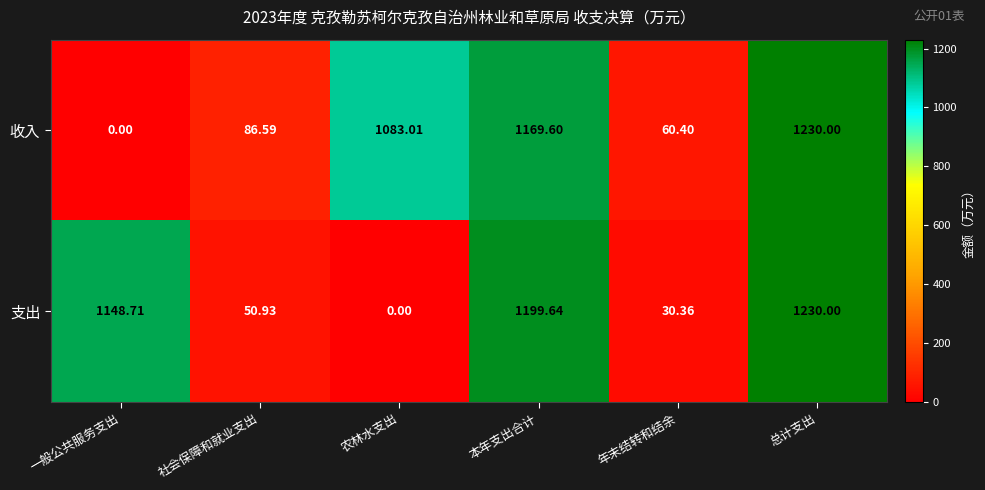

Between 年末结转和结余 and 总计支出, which series saw the biggest shift?

支出